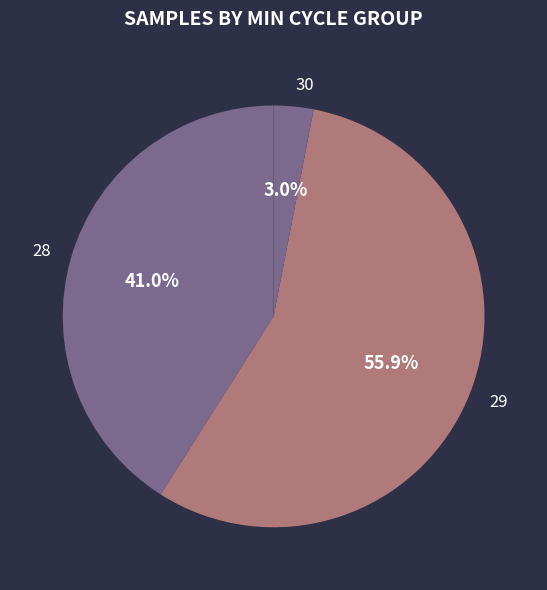

Is 29 the majority of the pie?

Yes